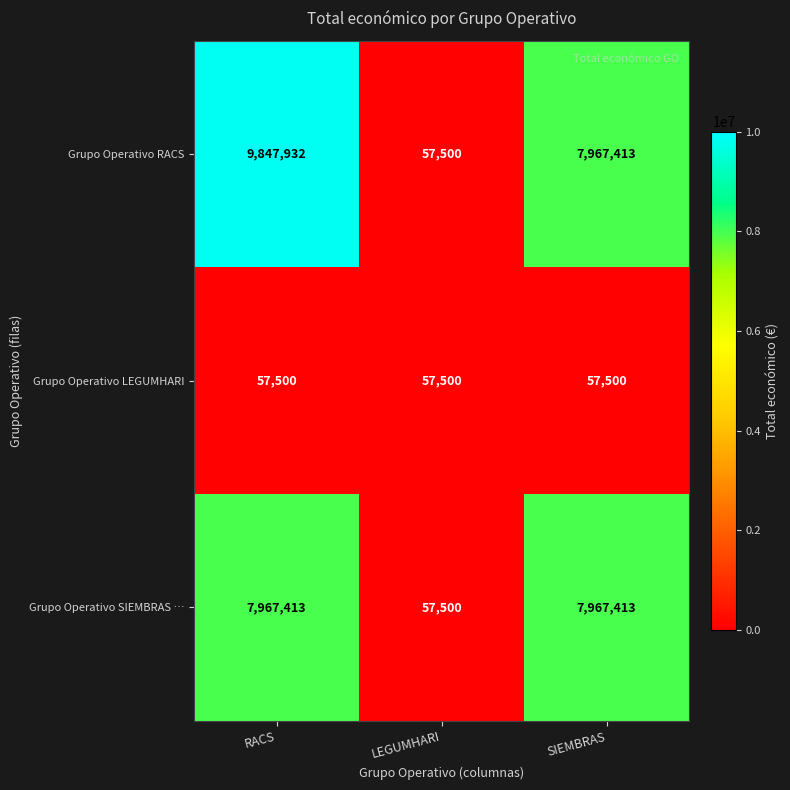

Which series changed the most between RACS and LEGUMHARI?

Grupo Operativo RACS